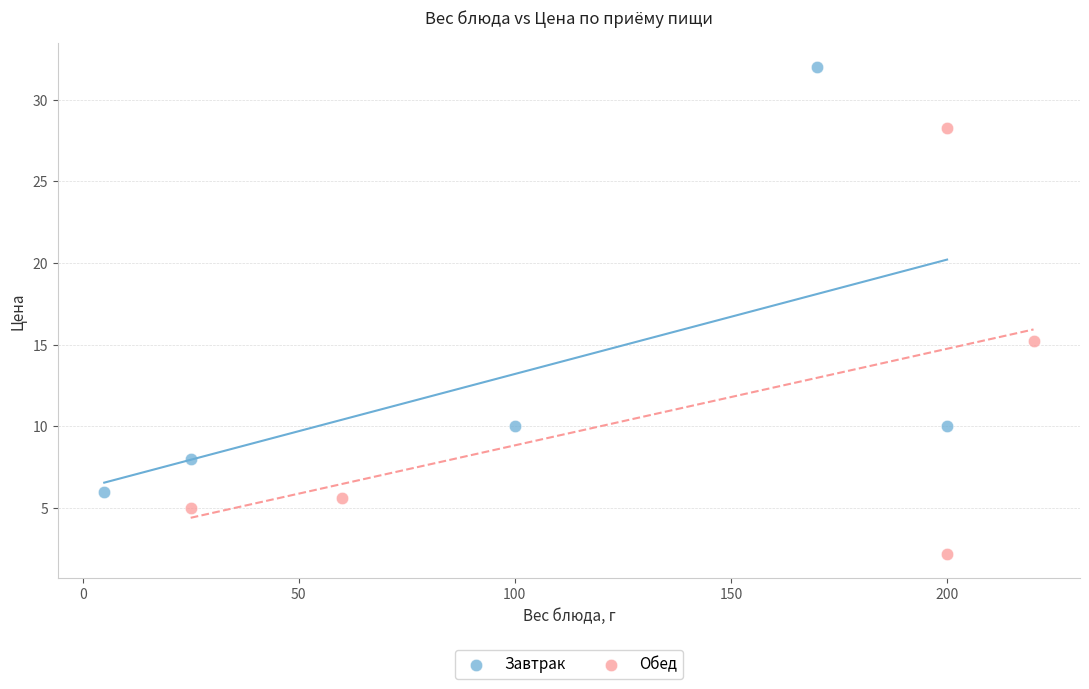

Which series has the largest Y range (max minus min)?

Обед